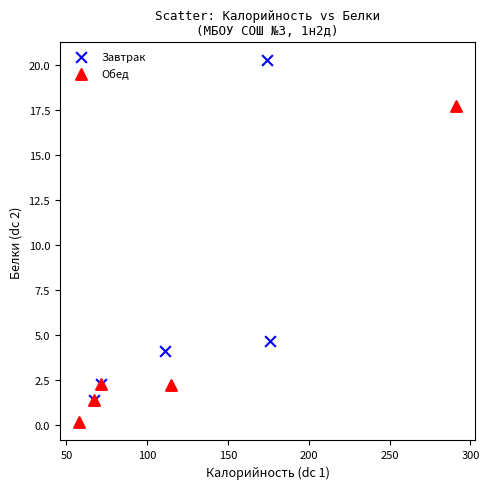

Which series reaches the minimum Y coordinate?

Обед